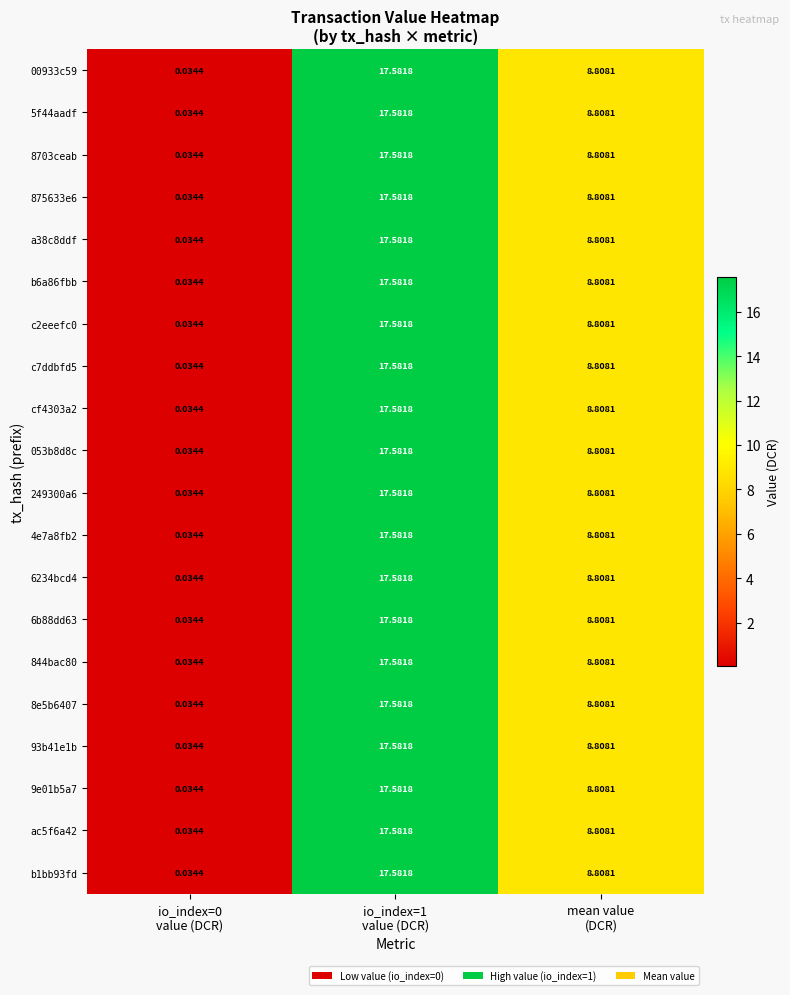

Count the number of categories in the chart.

3